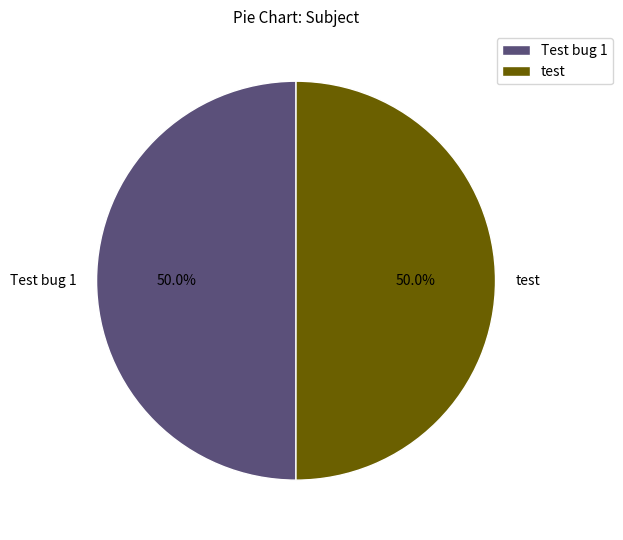

What percentage is the Test bug 1 slice, to the nearest percent?

50%